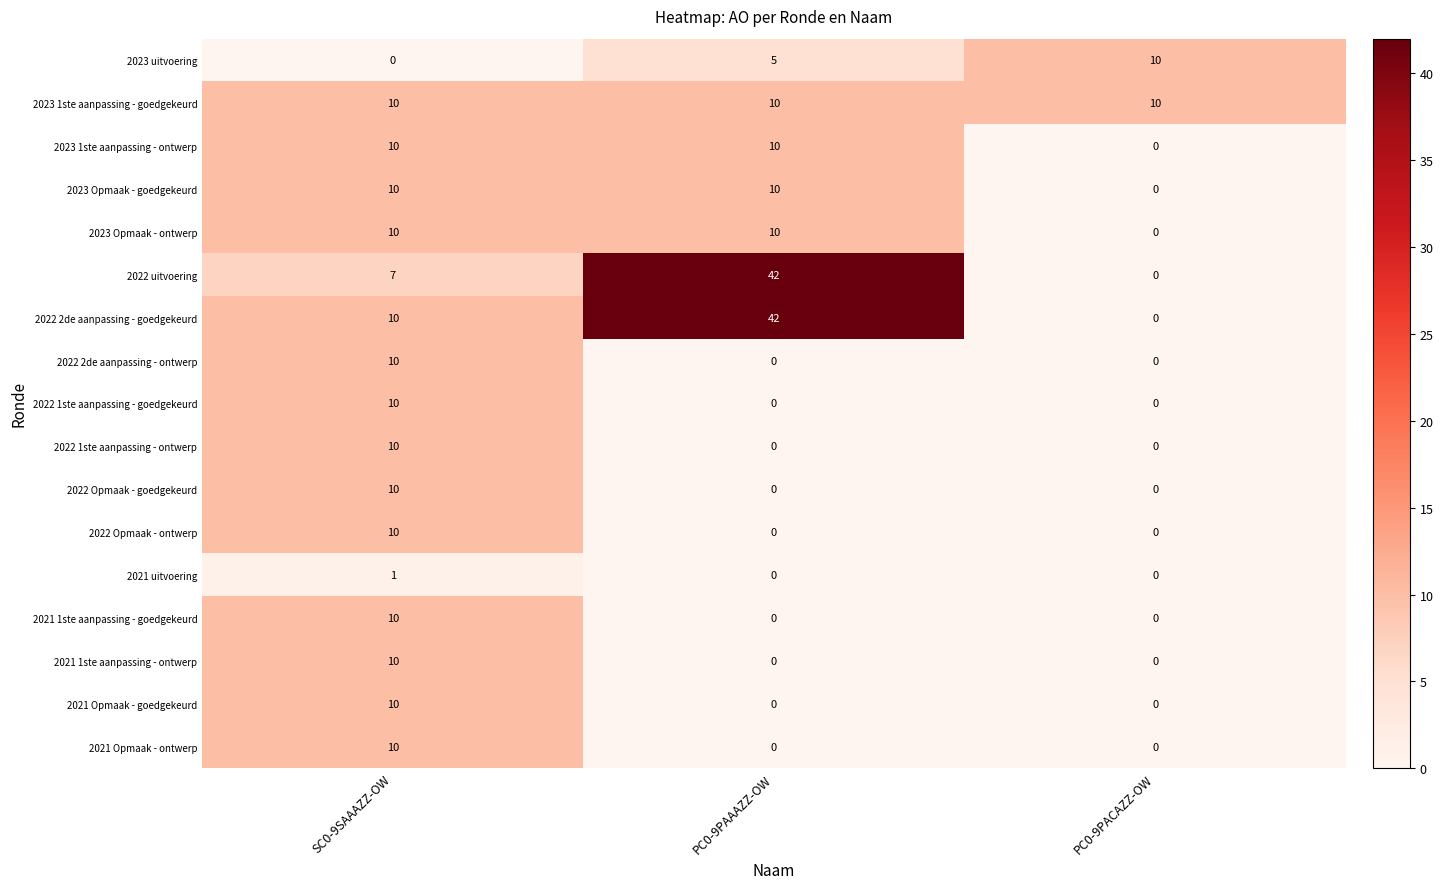

Is it true that 2022 Opmaak - ontwerp equals 14 at SC0-9SAAAZZ-OW?

False